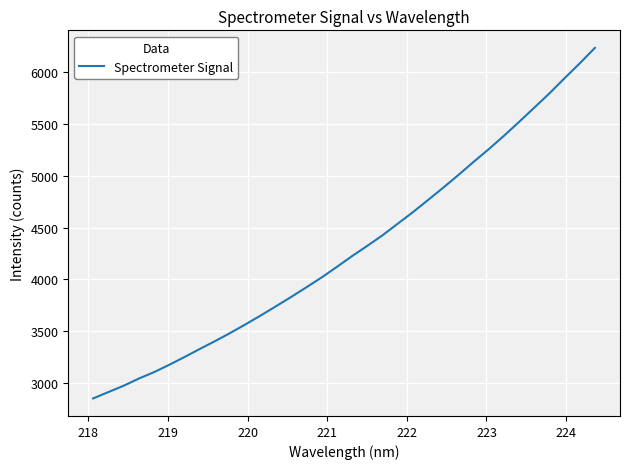

What is the difference between the maximum and minimum values?

3384.4